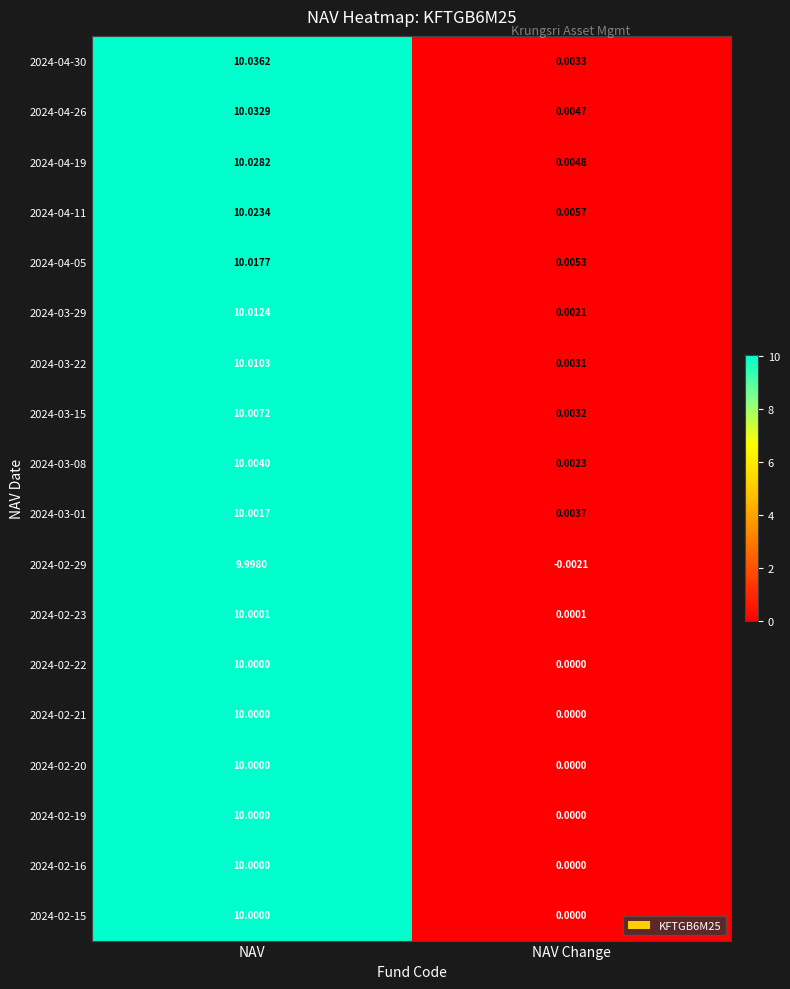

At which category does the chart reach its peak across all series?

NAV